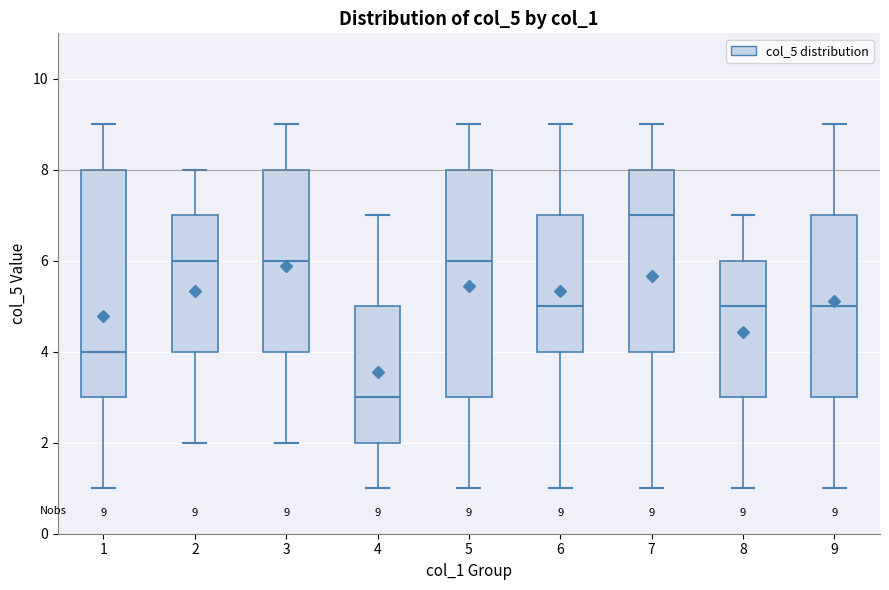

Which box's median line is the highest?

7